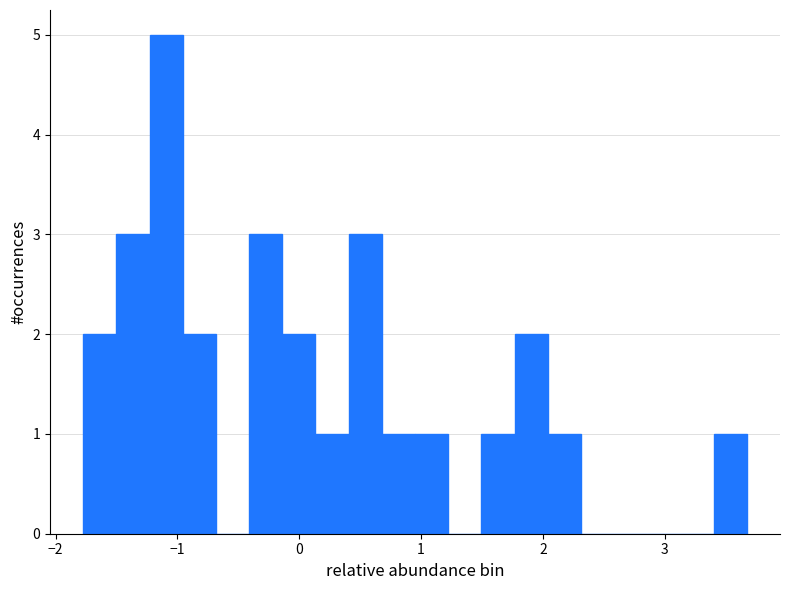

Read against the x-axis, roughly where is the centre of the tallest bar?

-1.1